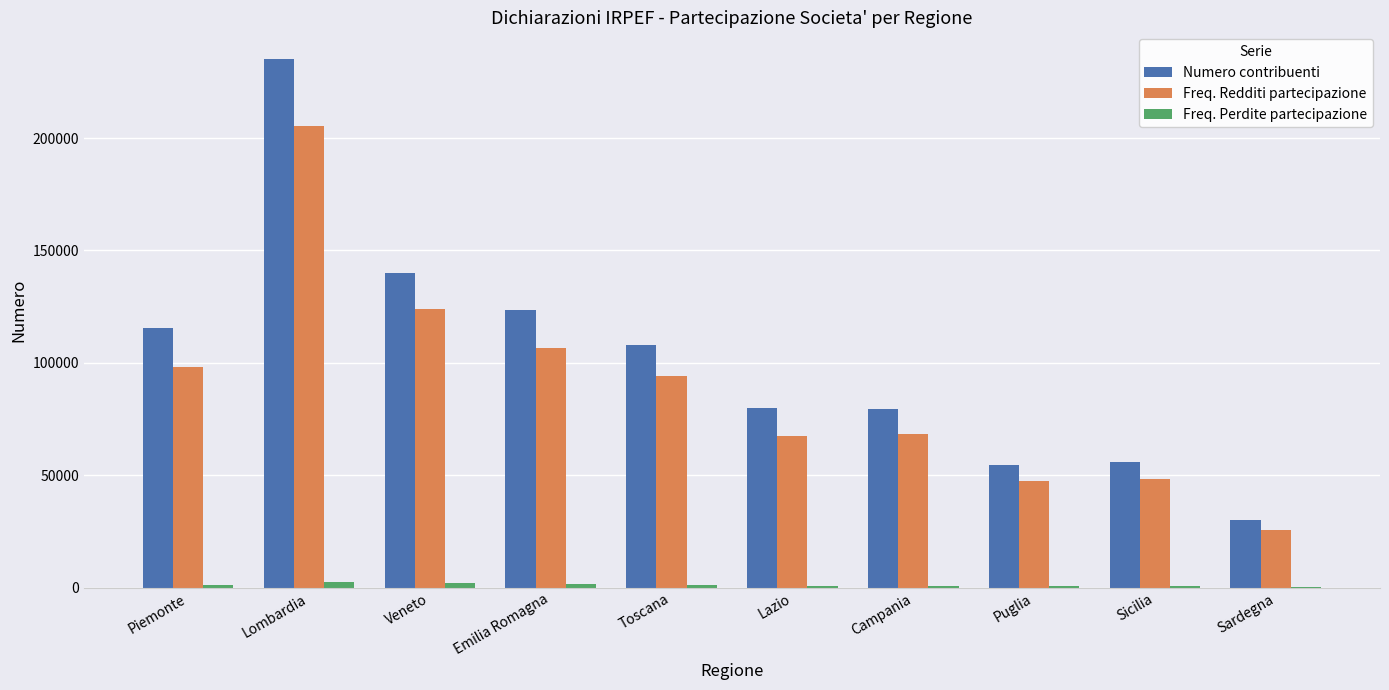

What is the maximum value shown in the chart?

235270